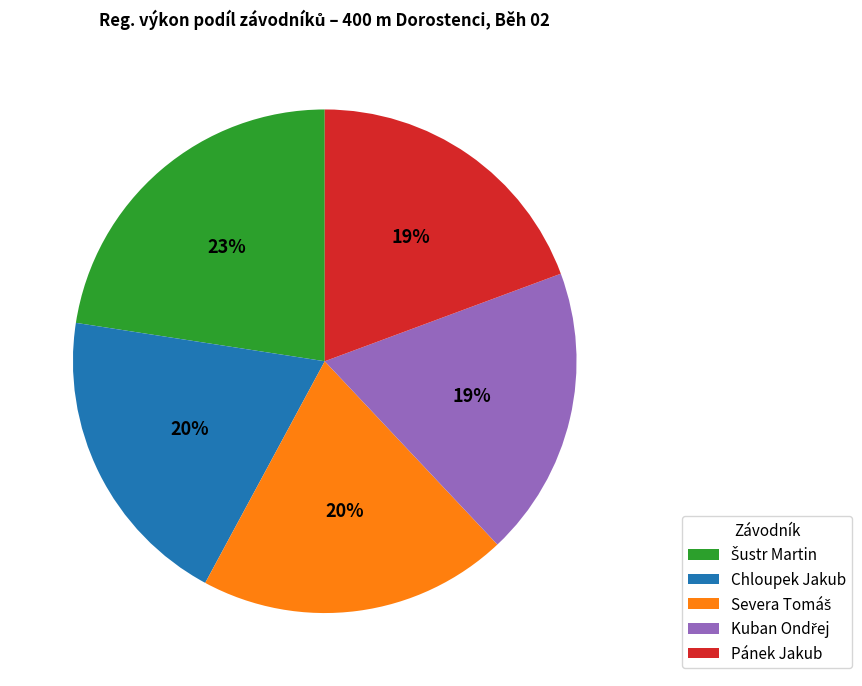

To the nearest percent, what is the difference between the largest and smallest slice percentages?

4%